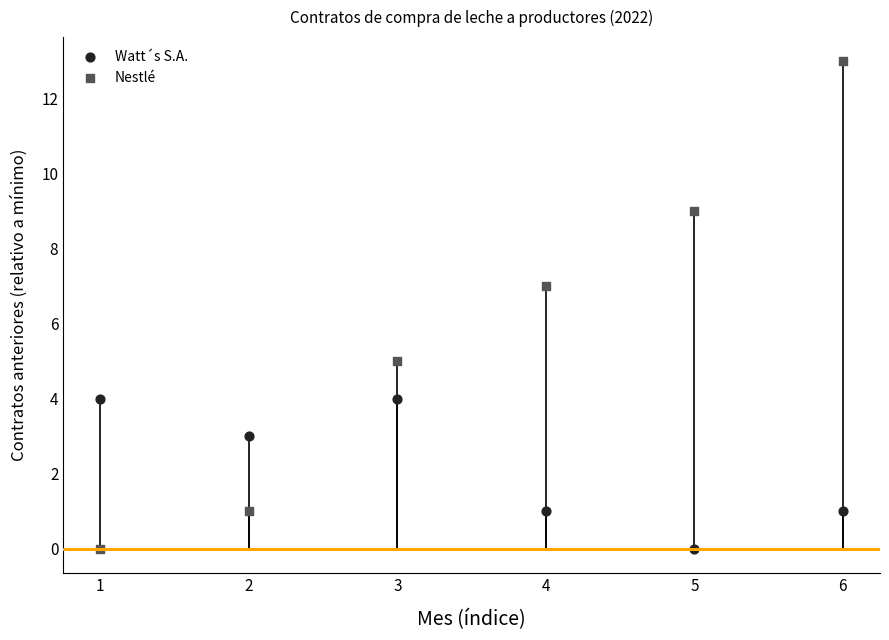

Which series contains the highest Y value?

Nestlé